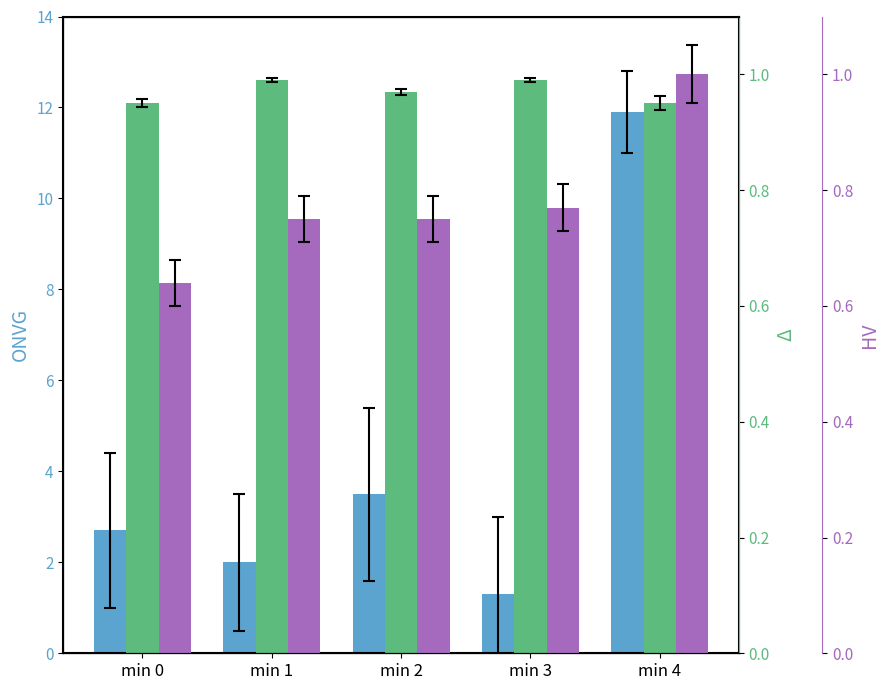

What is the value of the Delta bar at the 2nd from the left?

1.0